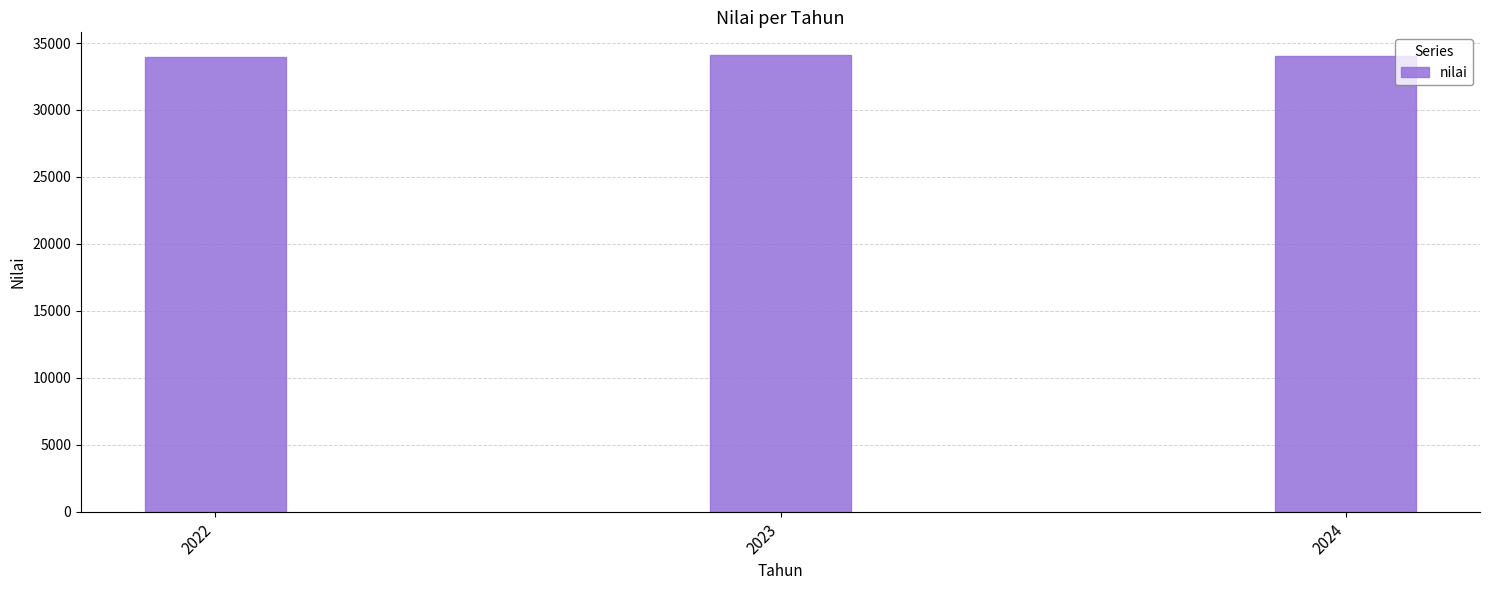

How many values are below 34045?

1